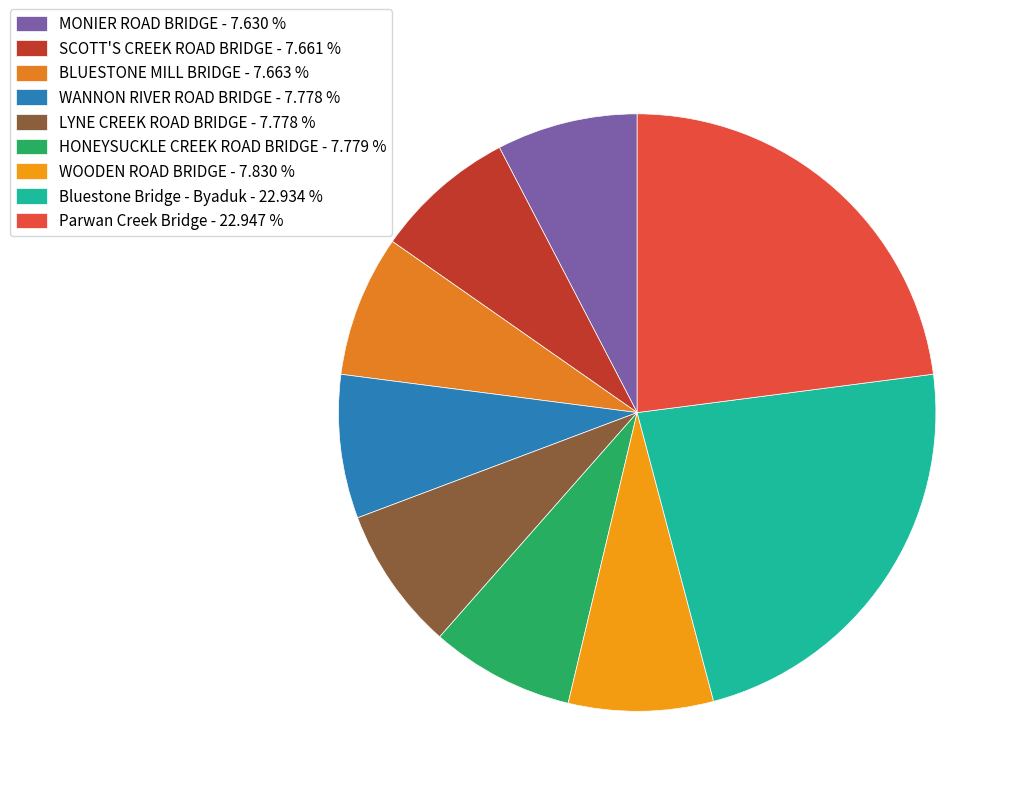

Is it true that MONIER ROAD BRIDGE is 8% of the pie?

True